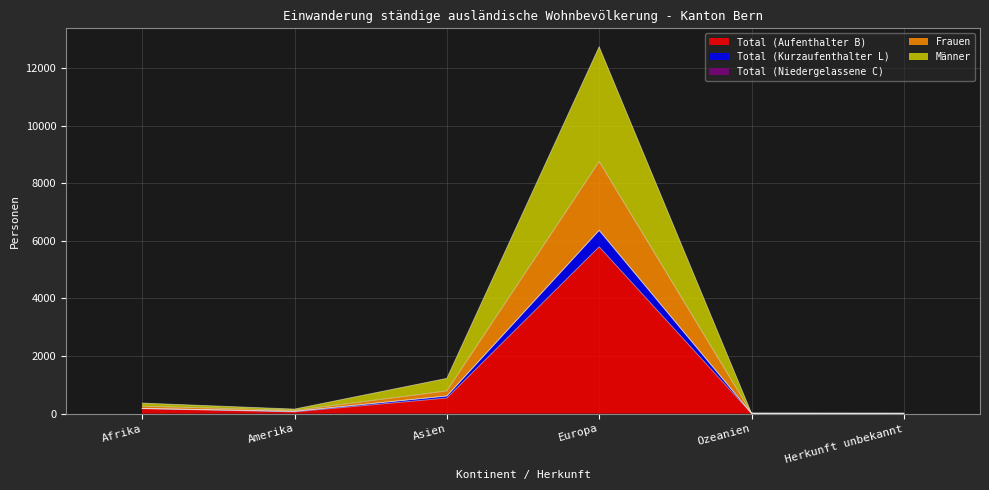

What is the highest value of the Total (Aufenthalter B) series?

5791